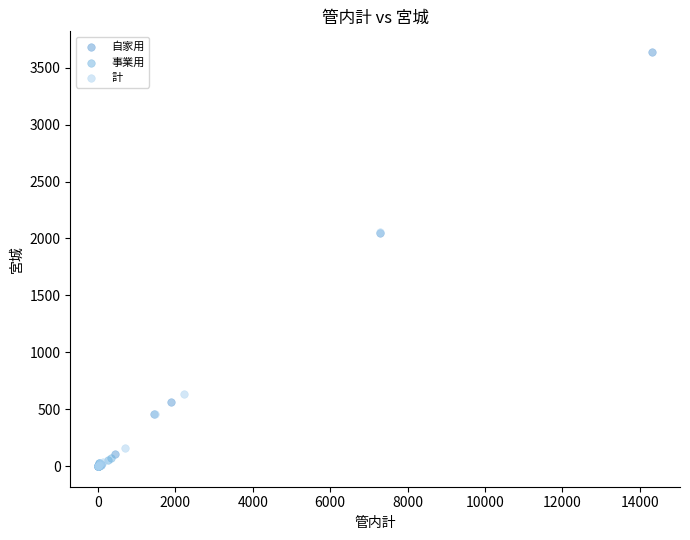

Which series reaches the maximum Y coordinate?

自家用